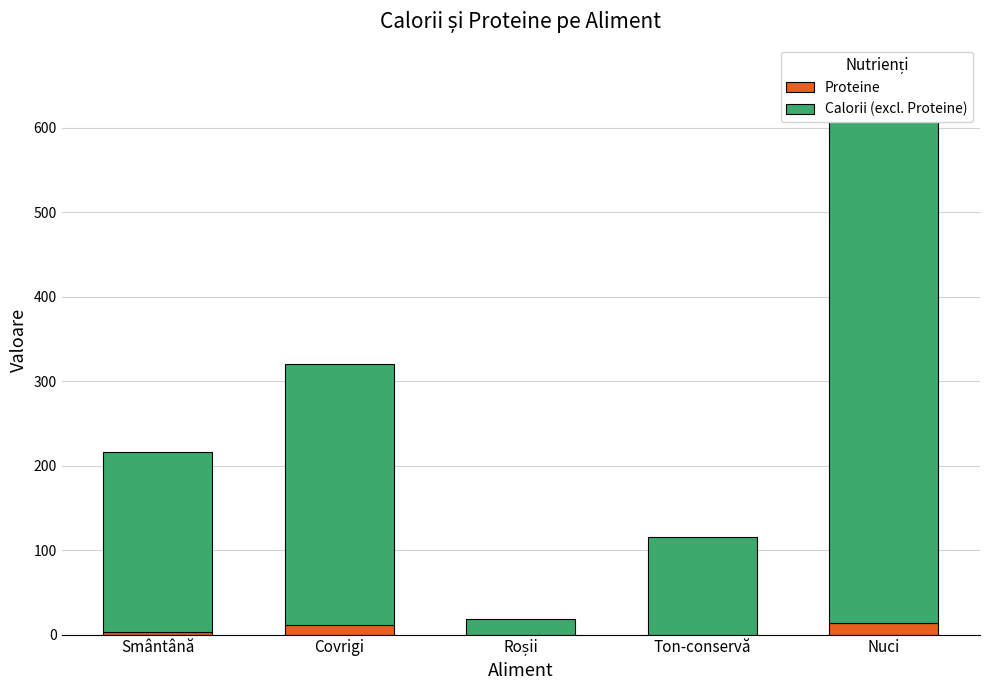

True or false: Calorii (excl. Proteine) has a value of 116 at Ton-conservă.

True